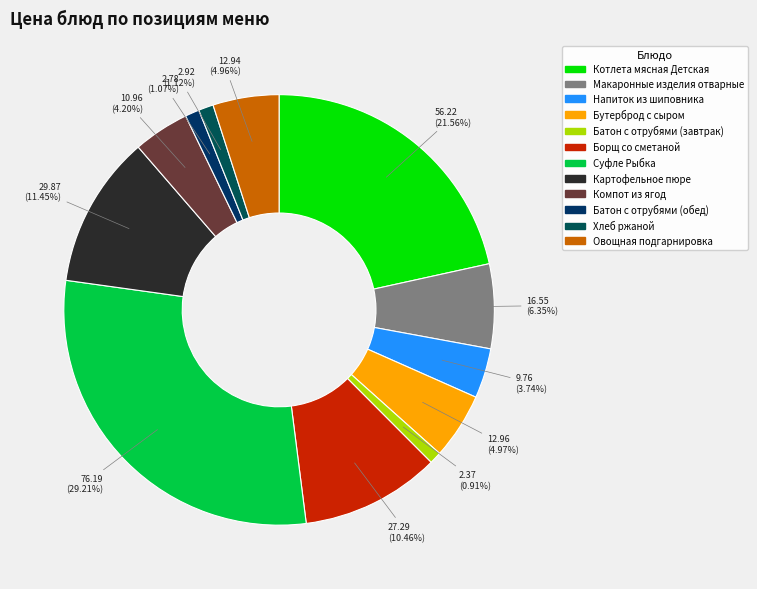

Which slice is the largest?

Суфле Рыбка